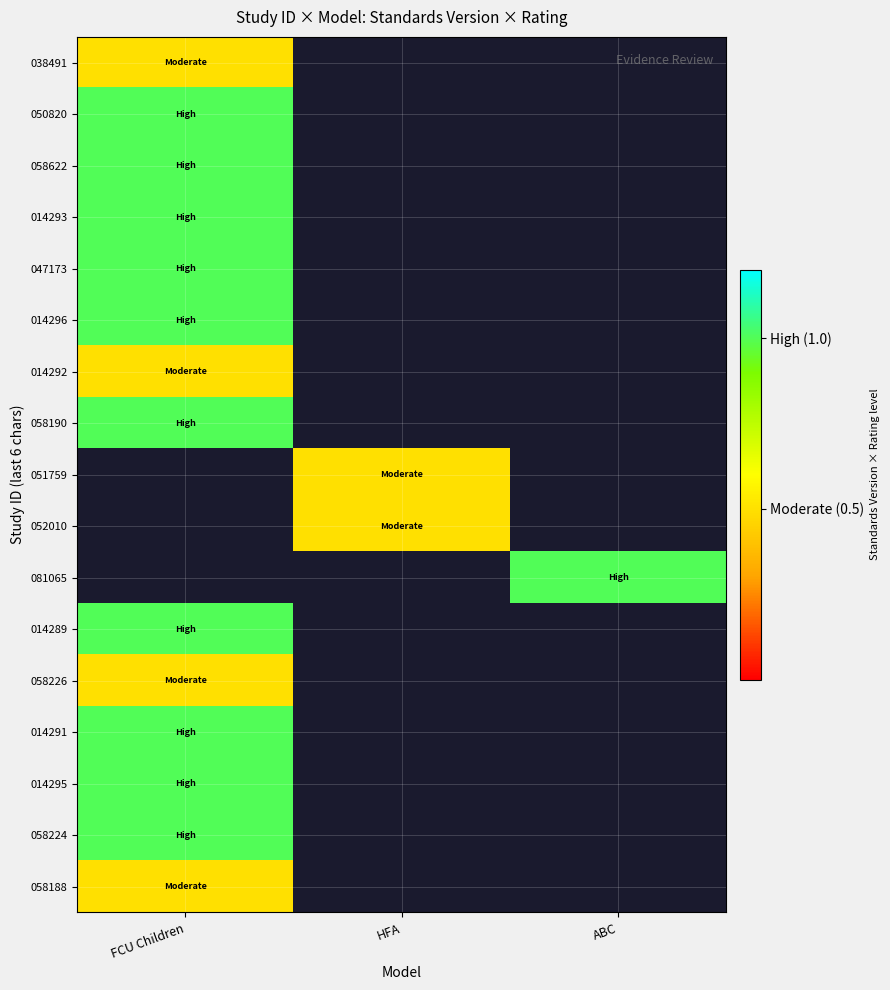

What is the difference between the highest and lowest values at FCU Children?

0.5